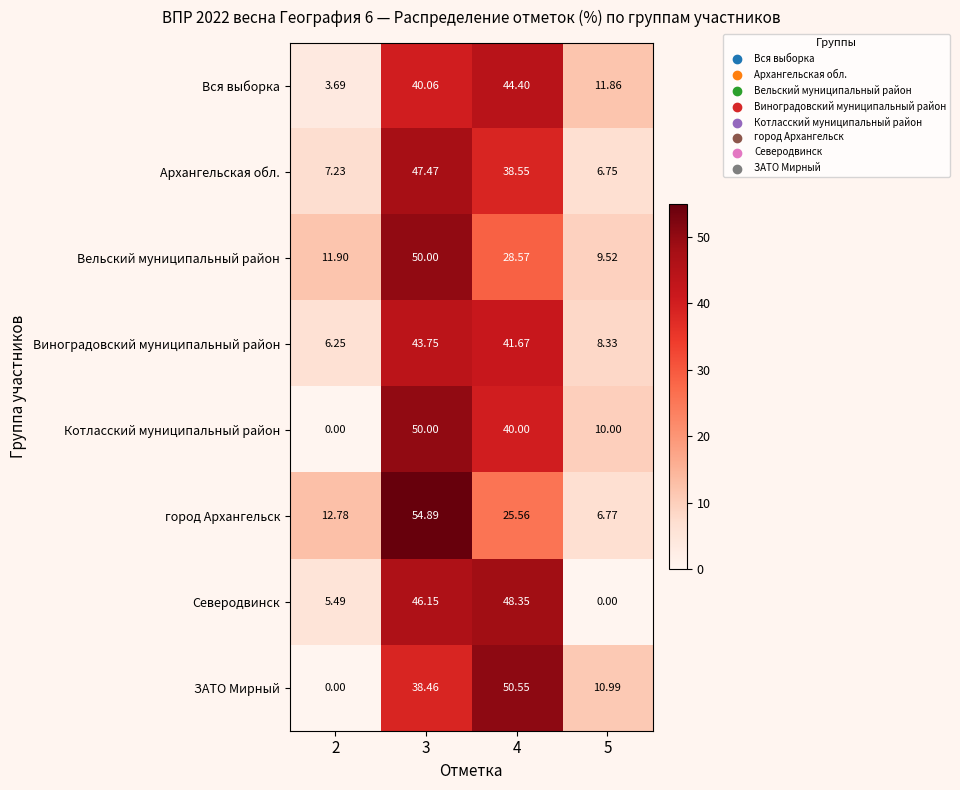

Which series has the largest total across all categories?

Вся выборка